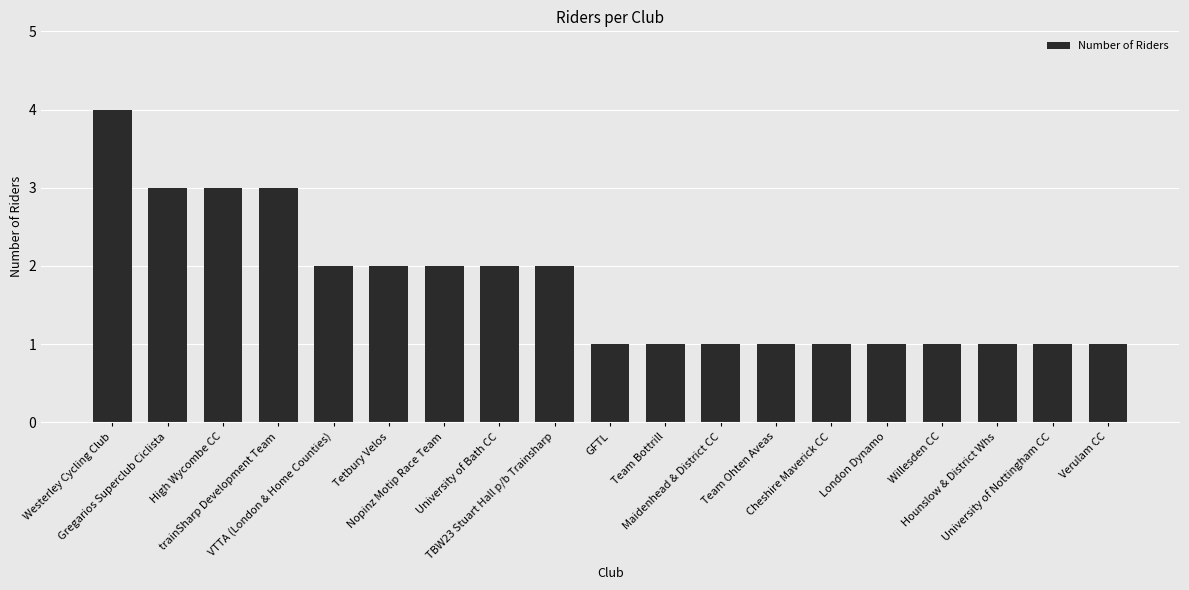

What is the greatest value displayed?

4